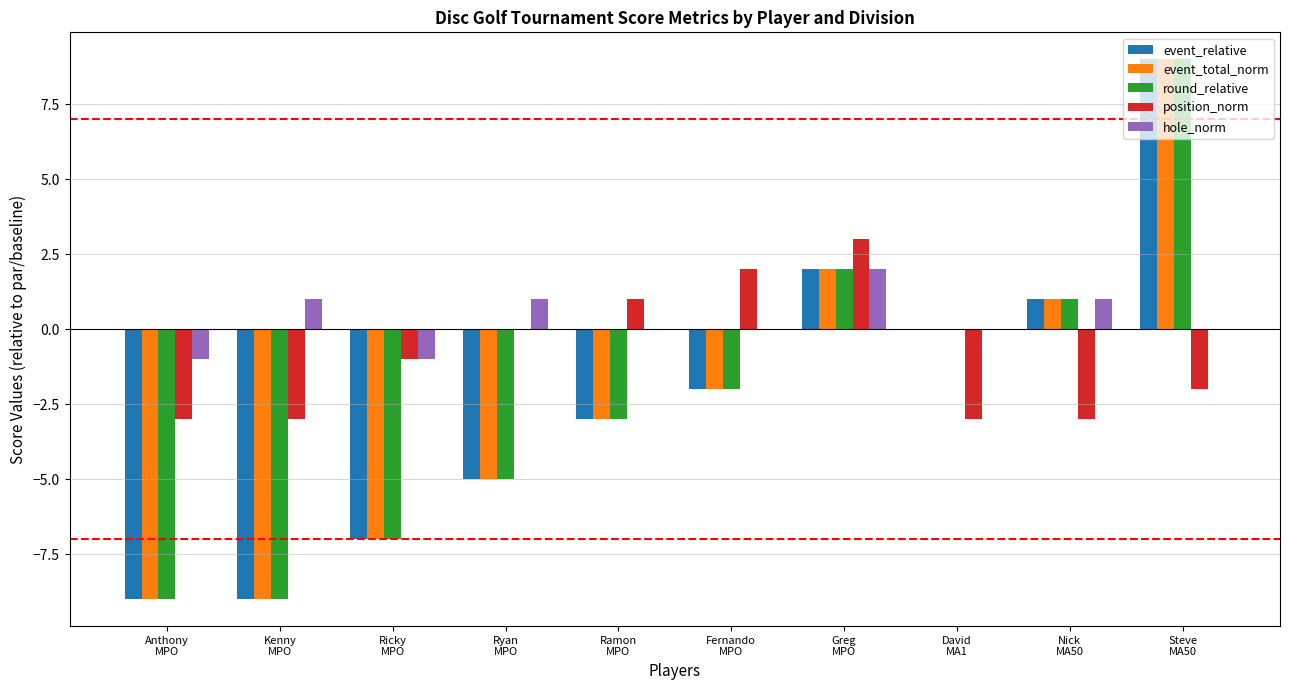

Which series has the largest total across all categories?

hole_norm